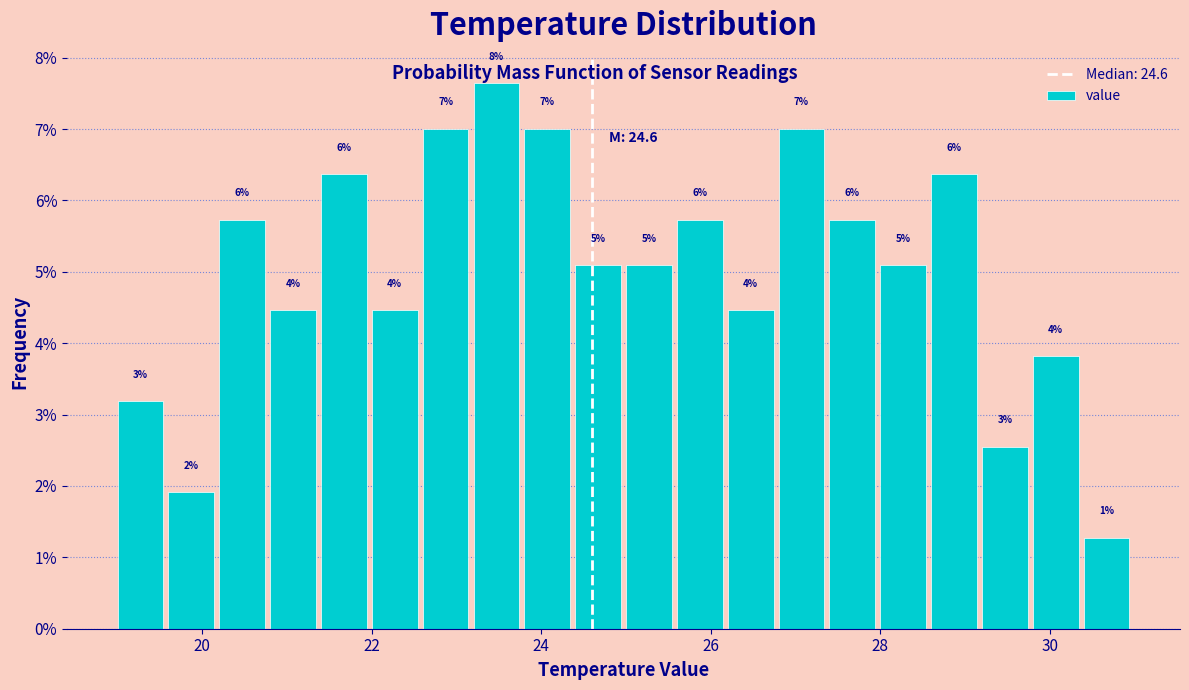

Around what value on the x-axis is the tallest bar? Give the approximate position of its centre, as read against the axis.

23.4